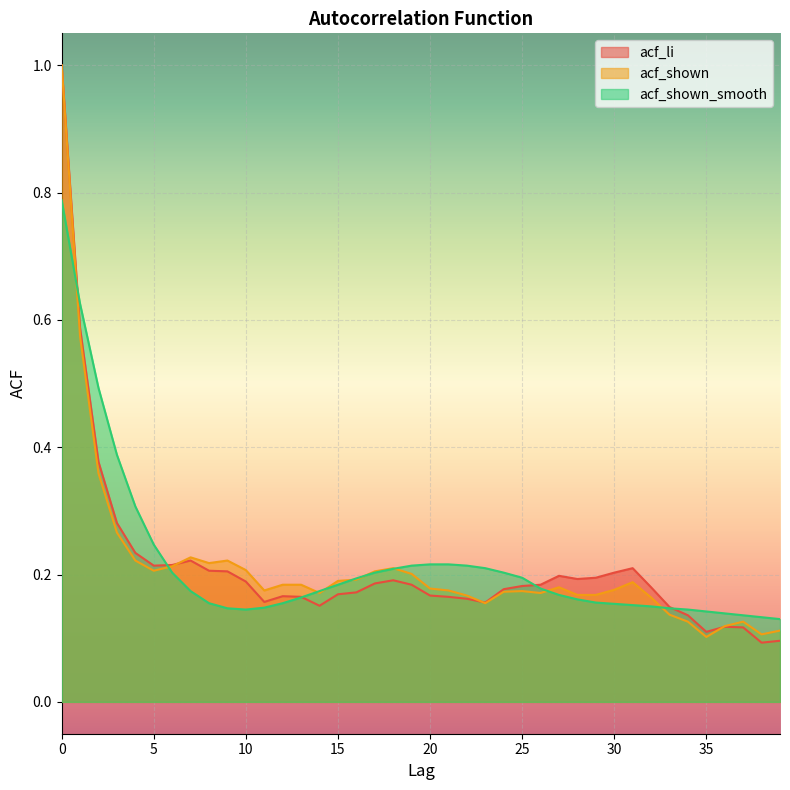

What is the approximate value of acf_shown_smooth at 13?

0.2